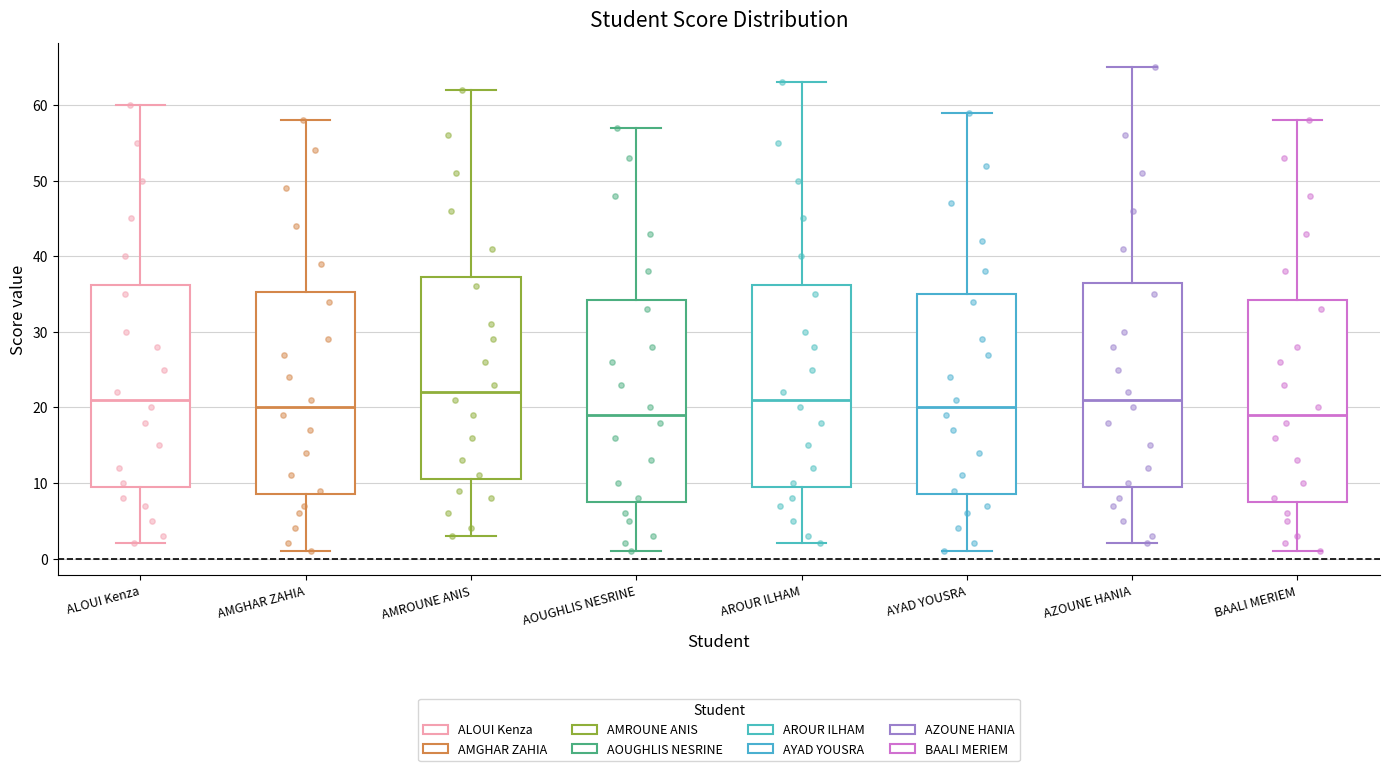

Where is the upper edge of the box for AROUR ILHAM on the y-axis? The values are not printed on the chart, so give them approximately, as read against the axis.

36